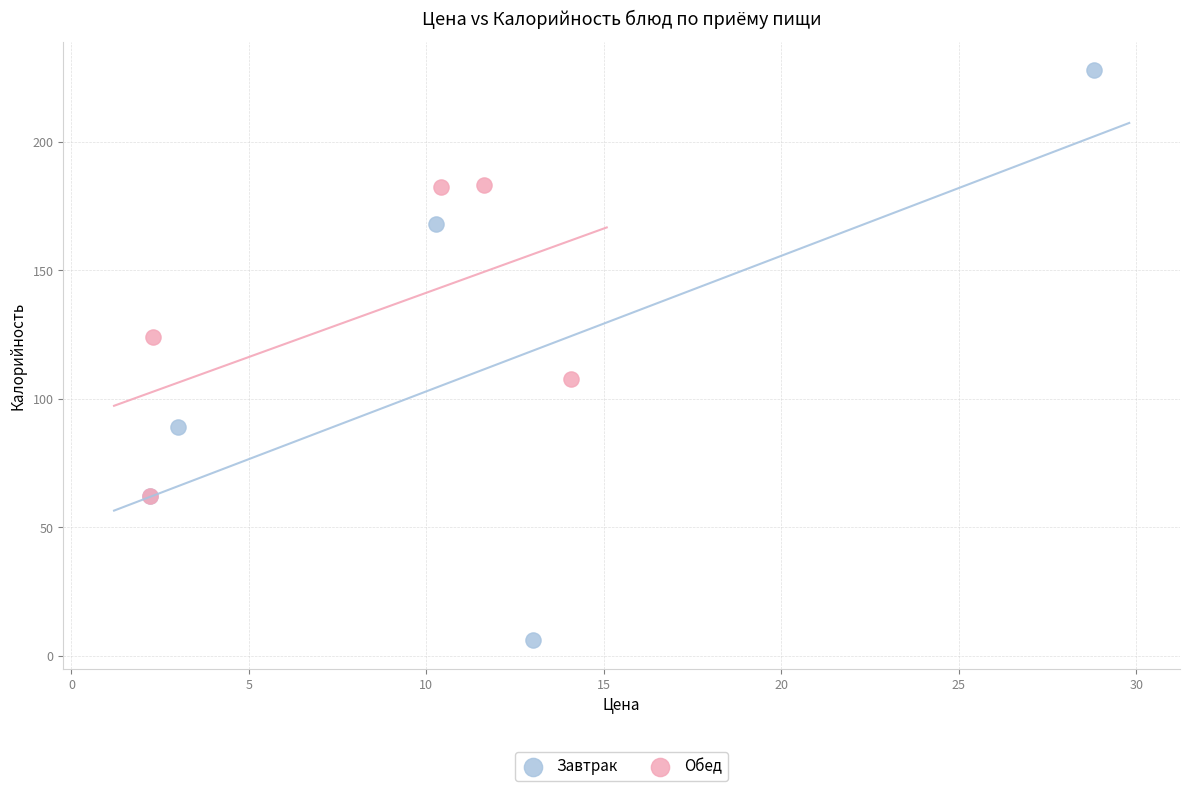

Which series reaches the maximum Y coordinate?

Завтрак